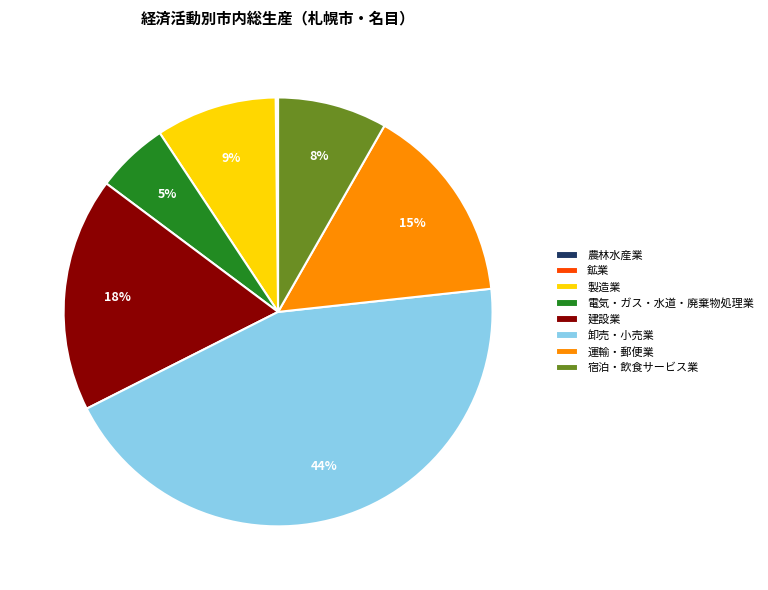

Is 建設業 the majority of the pie?

No